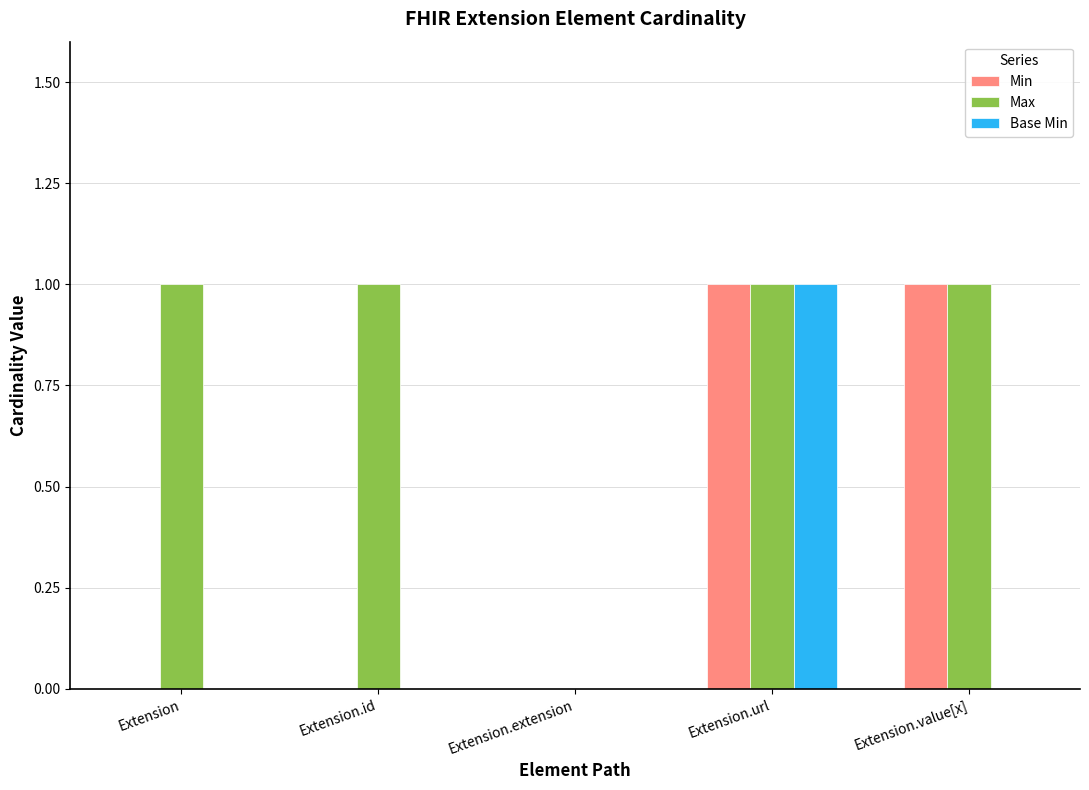

Count the number of categories in the chart.

5